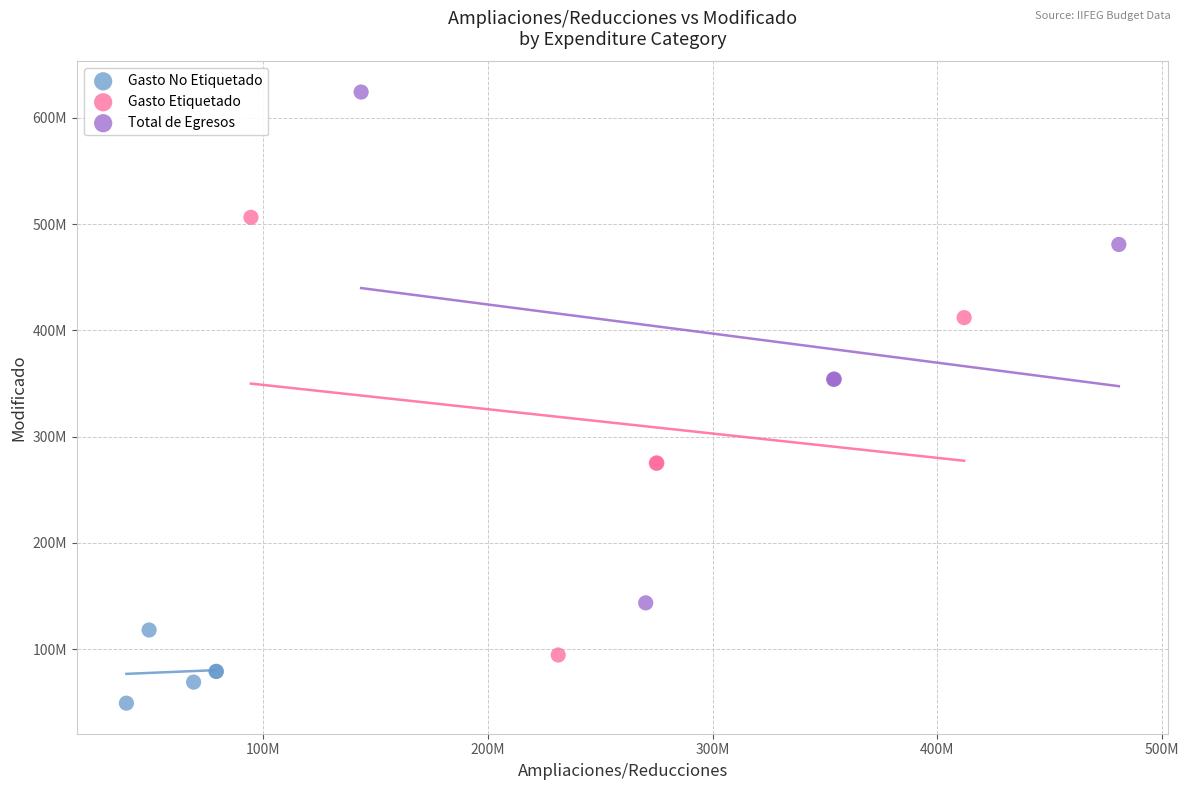

Which series has the largest Y range (max minus min)?

Total de Egresos